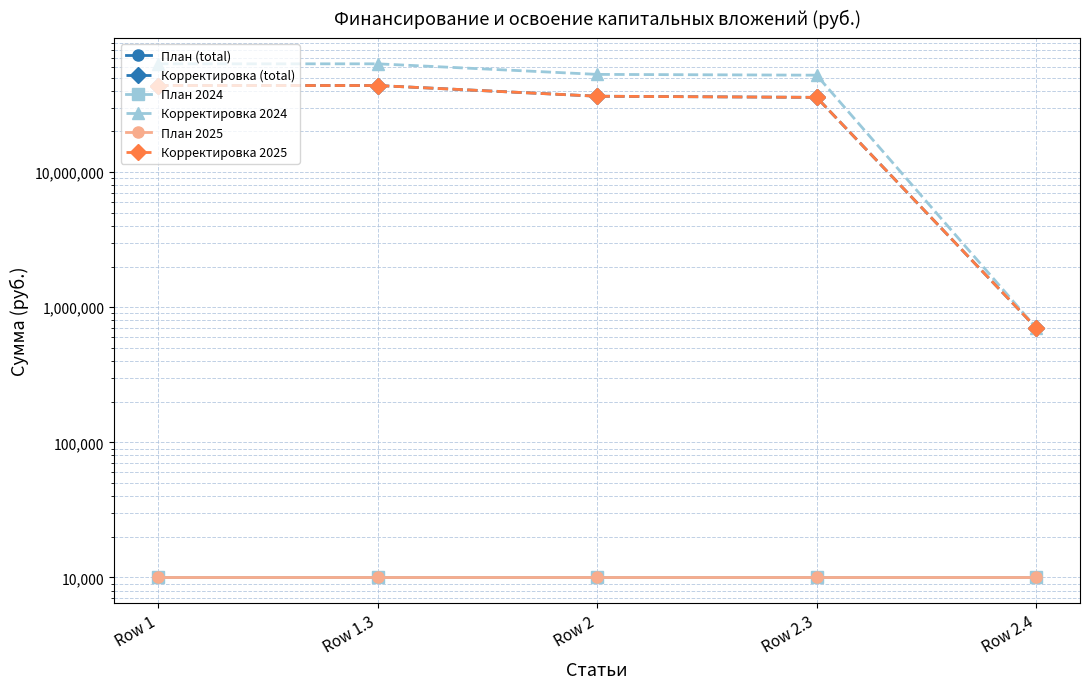

Rank the categories by Корректировка (total) value from lowest to highest.

Row 2.4, Row 2.3, Row 2, Row 1, Row 1.3